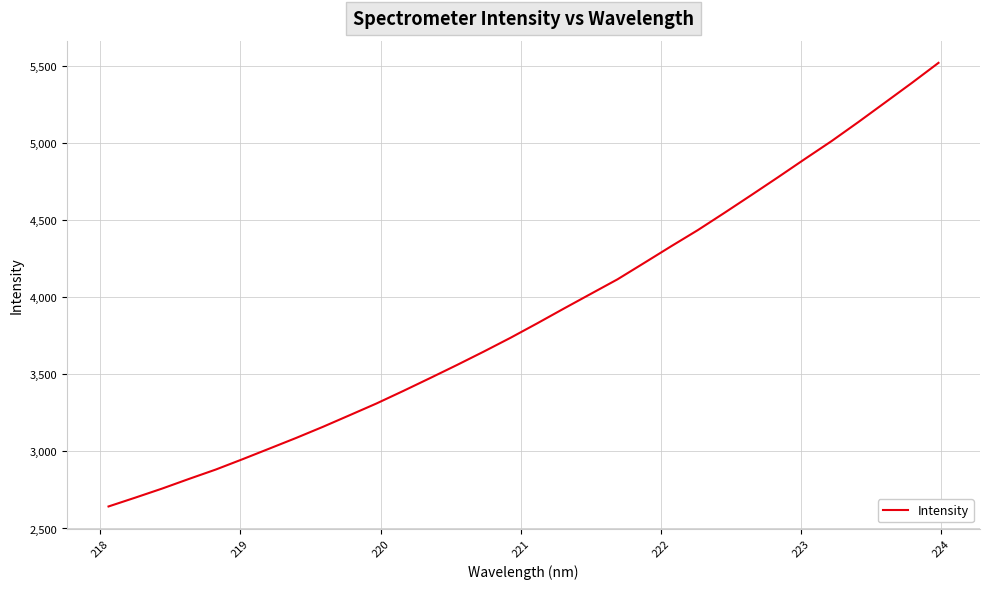

What is the minimum value shown in the chart?

2642.9